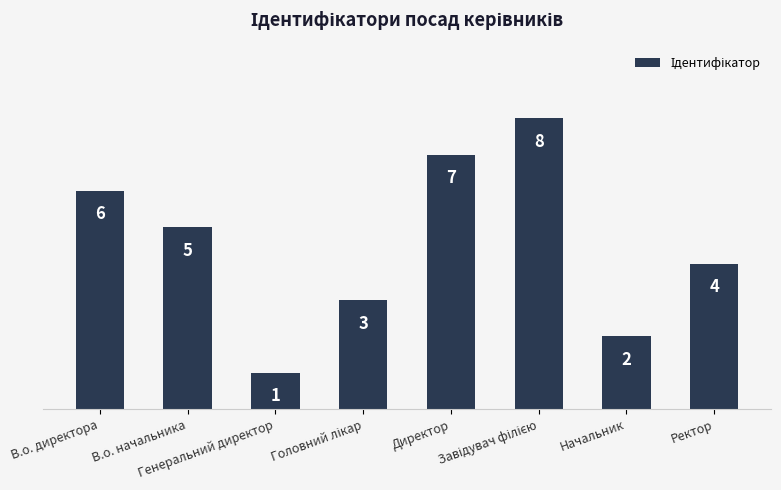

What is the approximate value at Начальник?

2